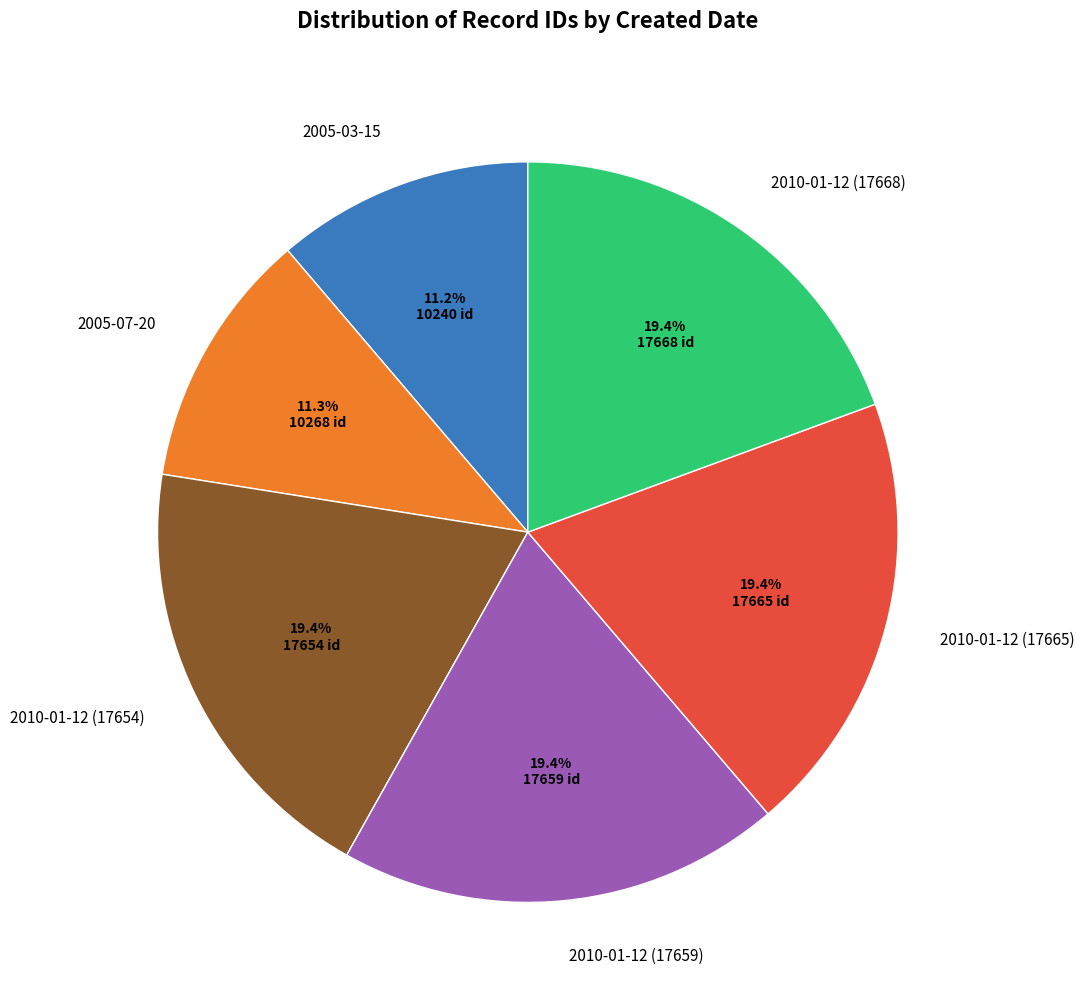

Is there any slice that represents more than half of the pie?

No